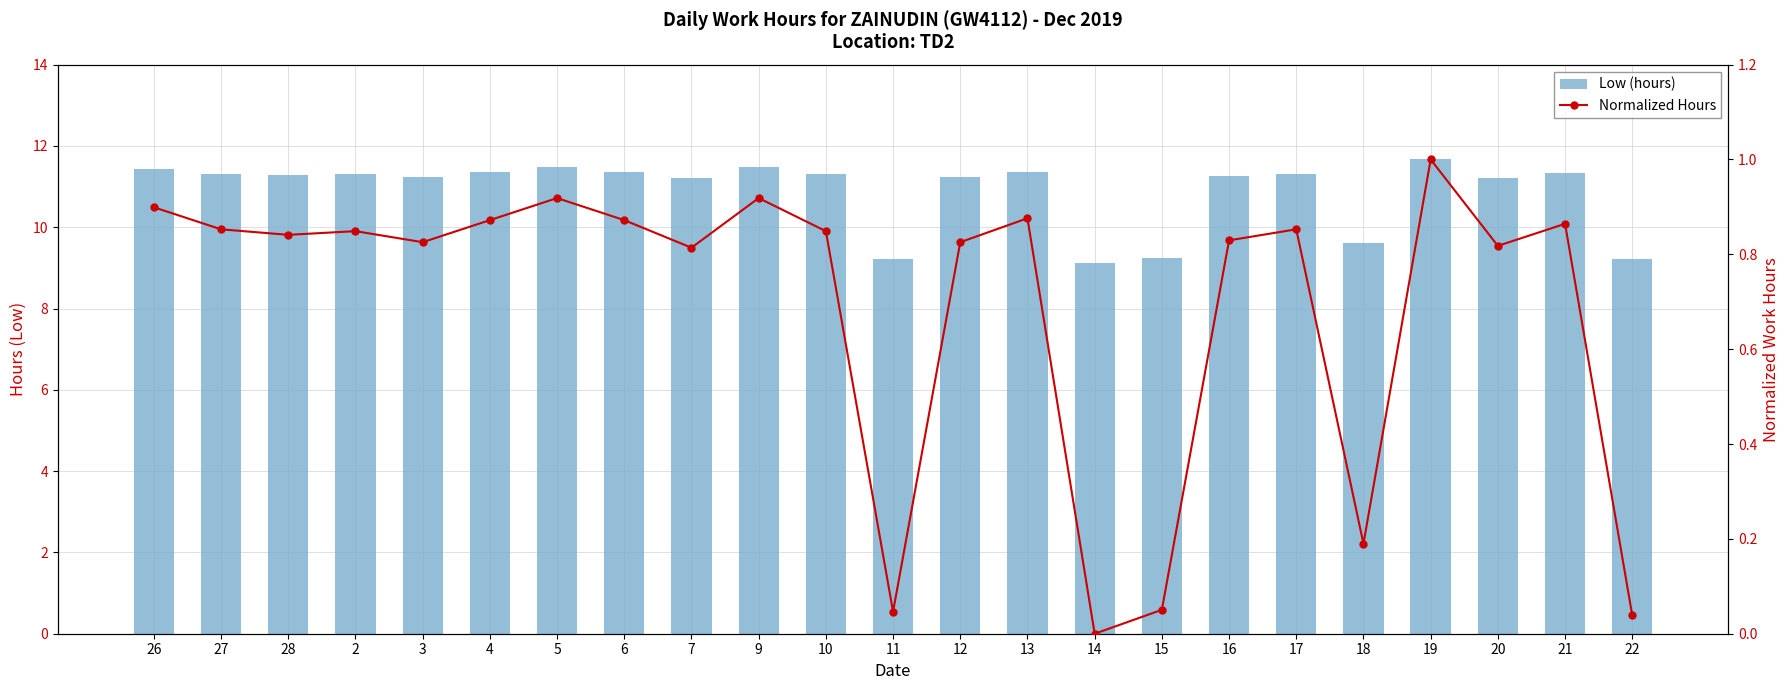

What is the maximum value for Normalized Hours?

1.0